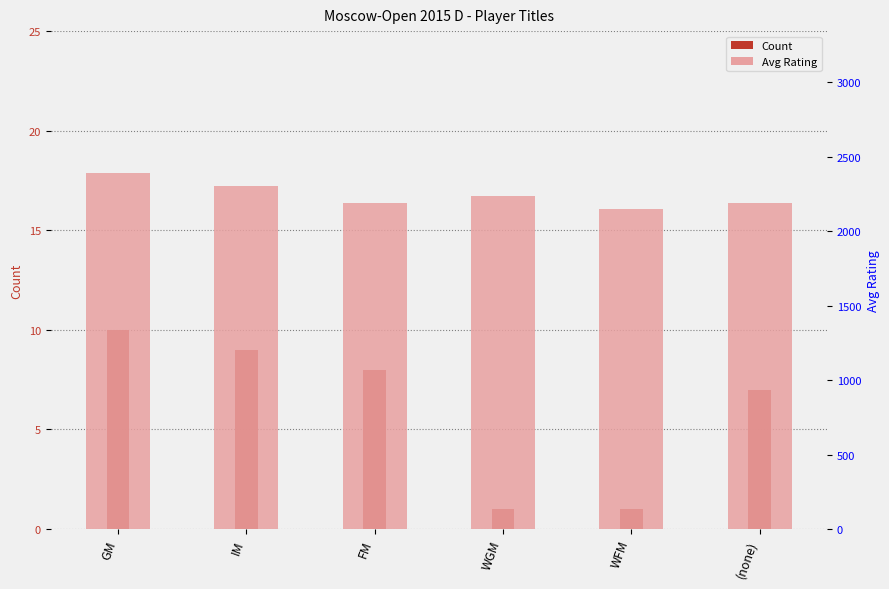

True or false: Count has a value of 0 at WFM.

False